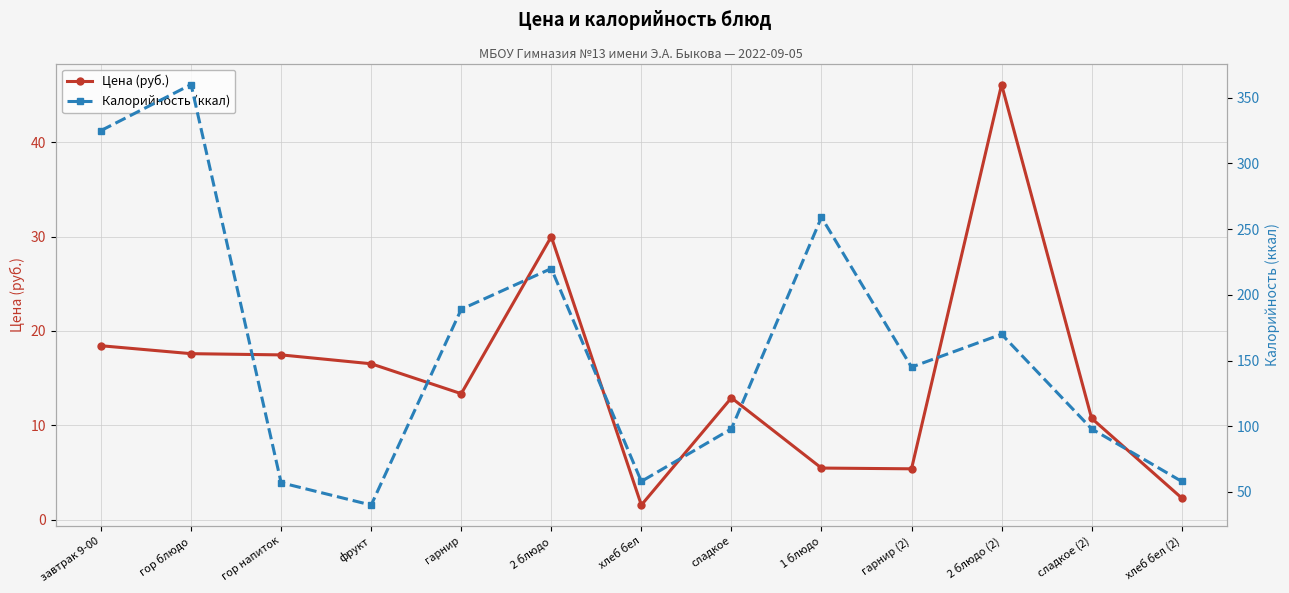

Reading right to left, what are all the values shown in this chart?

Цена (руб.): 2.3	10.7	46.1	5.4	5.5	12.9	1.6	30.0	13.3	16.5	17.5	17.6	18.4
Калорийность (ккал): 58.0	98.0	170.0	145.0	259.0	98.0	58.0	220.0	189.0	40.0	57.0	360.0	325.0